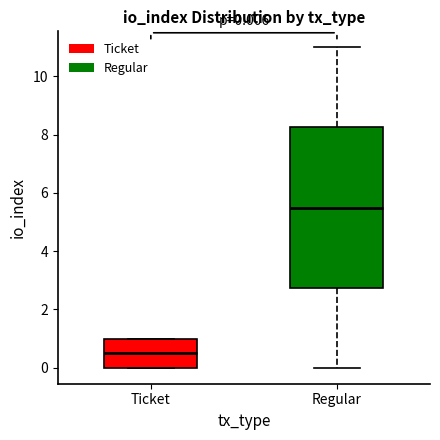

Which box has the lowest median line?

Ticket